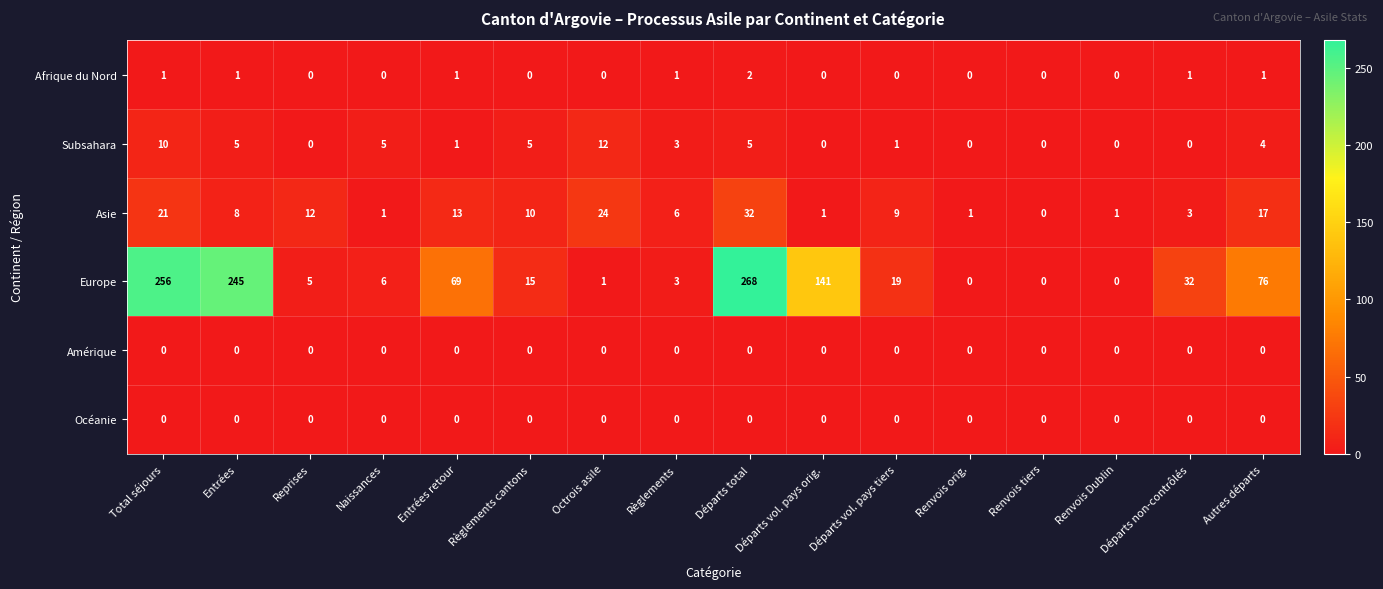

Which series has the widest spread of values?

Europe